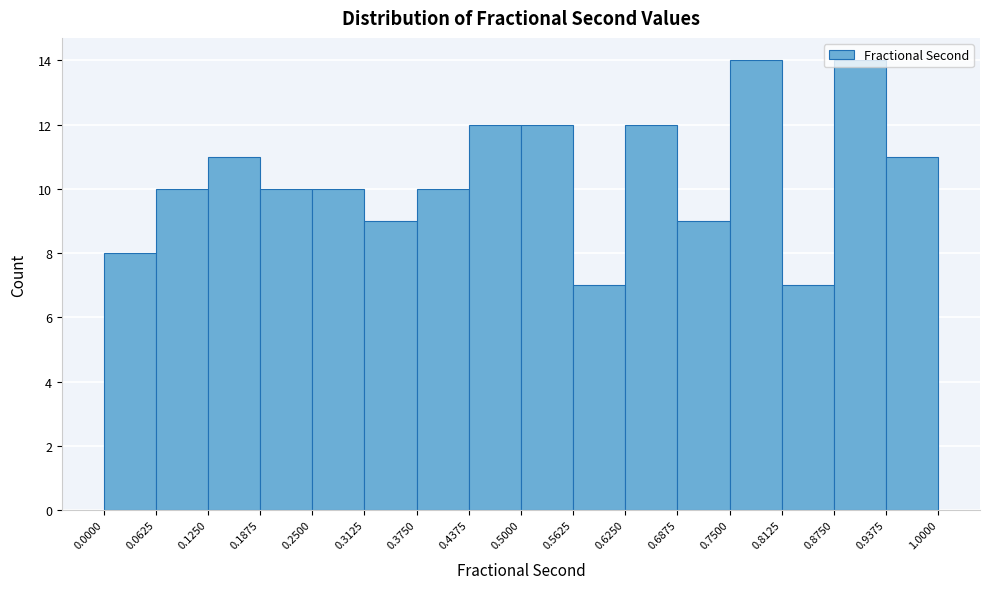

Reading left to right, transcribe this chart: for each bar, give the range it covers on the x-axis and its height. The values are not printed on the chart, so give them approximately, as read against the axis.

0.0000 to 0.0625: 8
0.0625 to 0.1250: 10
0.1250 to 0.1875: 11
0.1875 to 0.2500: 10
0.2500 to 0.3125: 10
0.3125 to 0.3750: 9
0.3750 to 0.4375: 10
0.4375 to 0.5000: 12
0.5000 to 0.5625: 12
0.5625 to 0.6250: 7
0.6250 to 0.6875: 12
0.6875 to 0.7500: 9
0.7500 to 0.8125: 14
0.8125 to 0.8750: 7
0.8750 to 0.9375: 14
0.9375 to 1.0000: 11